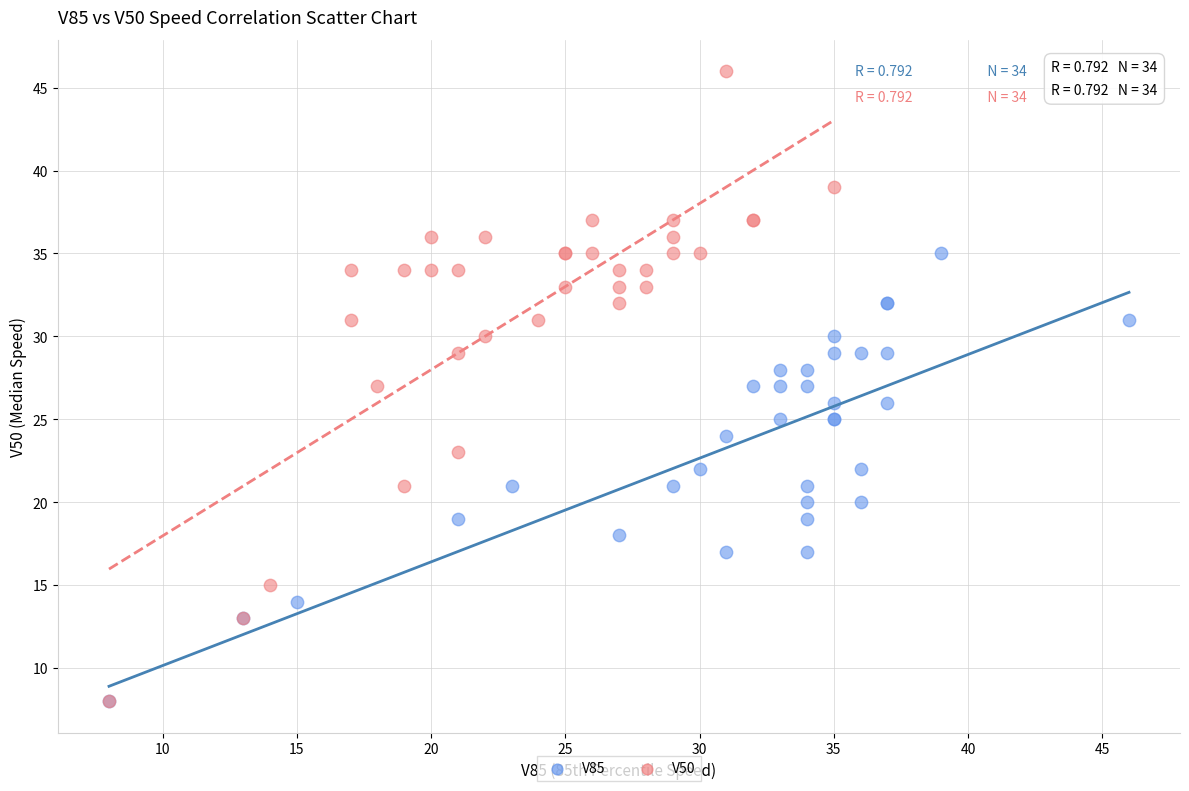

Which series has the largest Y range (max minus min)?

V50